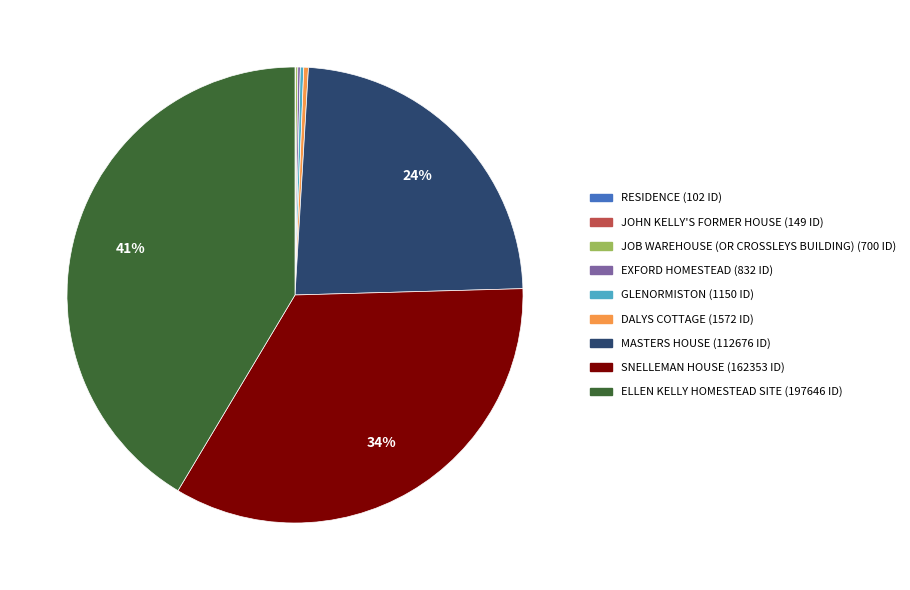

True or false: SNELLEMAN HOUSE accounts for 34% of the total.

True